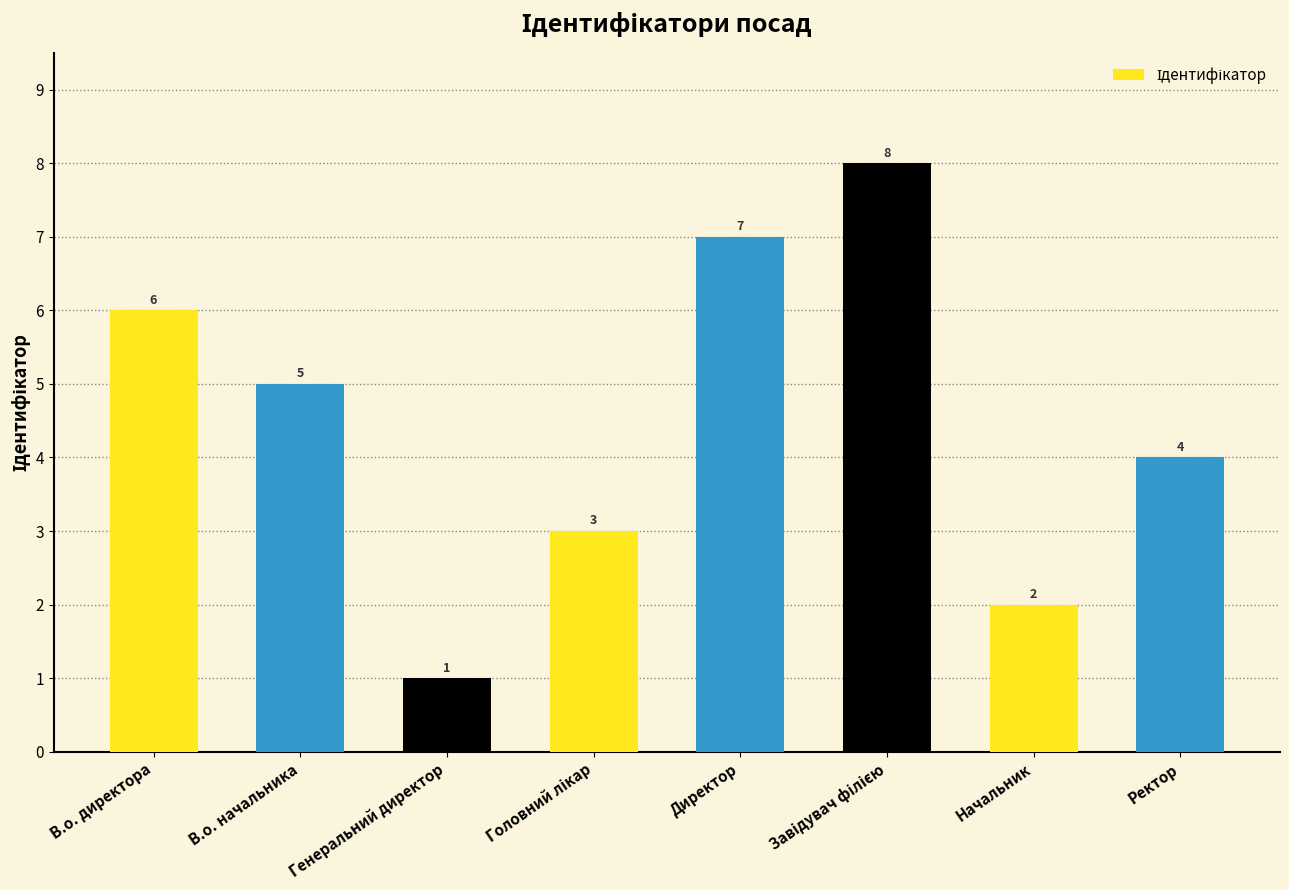

True or false: the data shows 2 at Начальник.

True